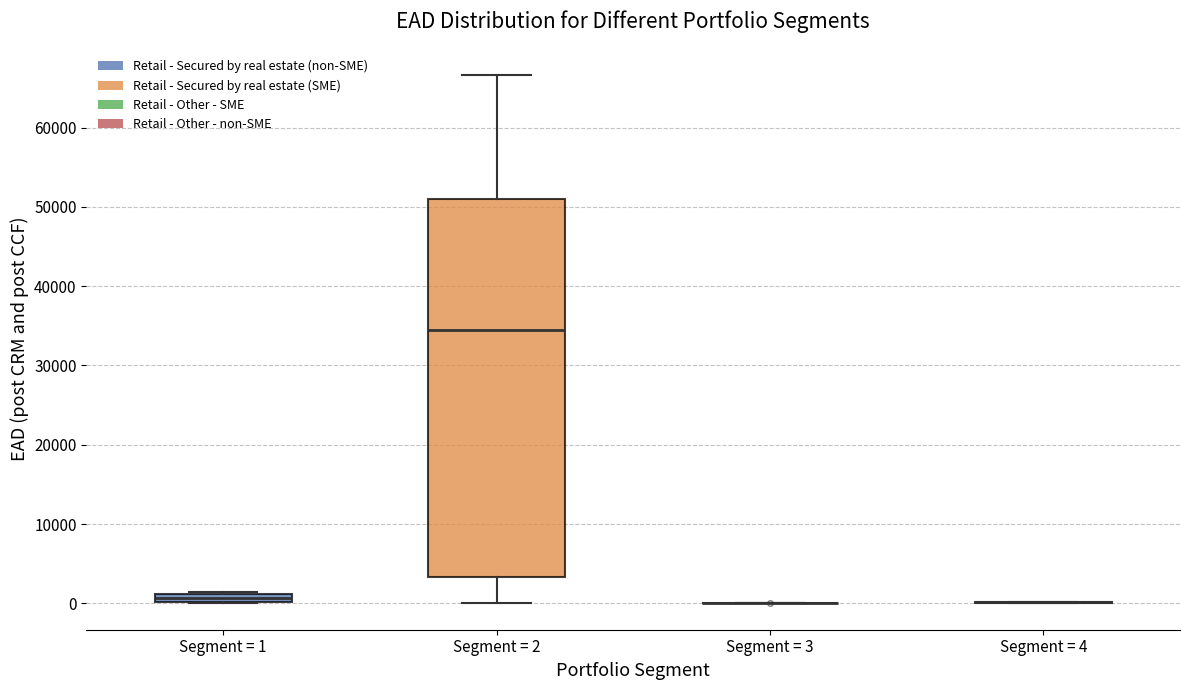

Where is the upper edge of the box for Segment = 1 on the y-axis? The values are not printed on the chart, so give them approximately, as read against the axis.

1000